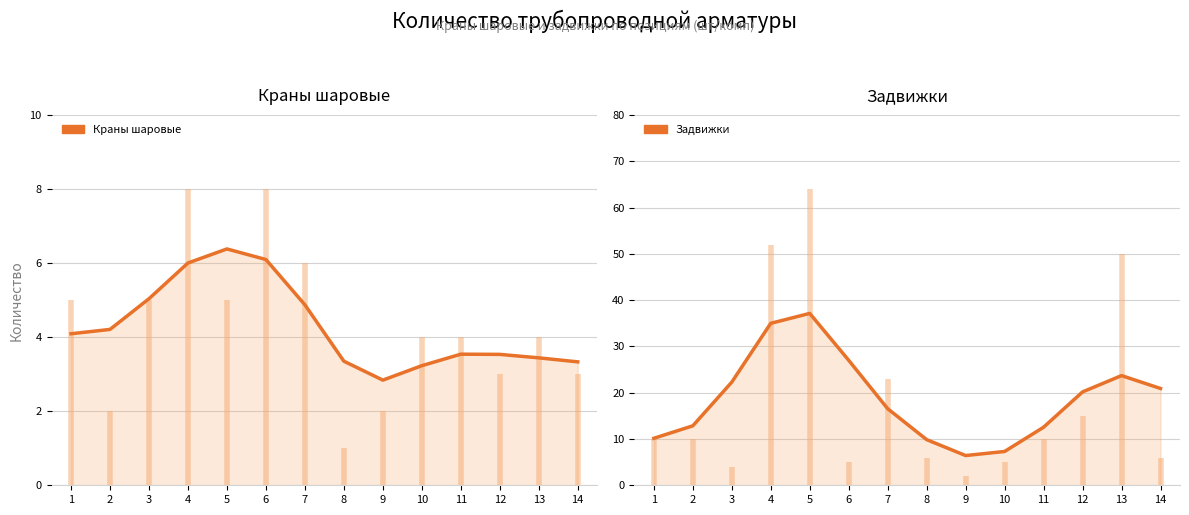

True or false: Задвижки and Краны шаровые cross at least once.

False